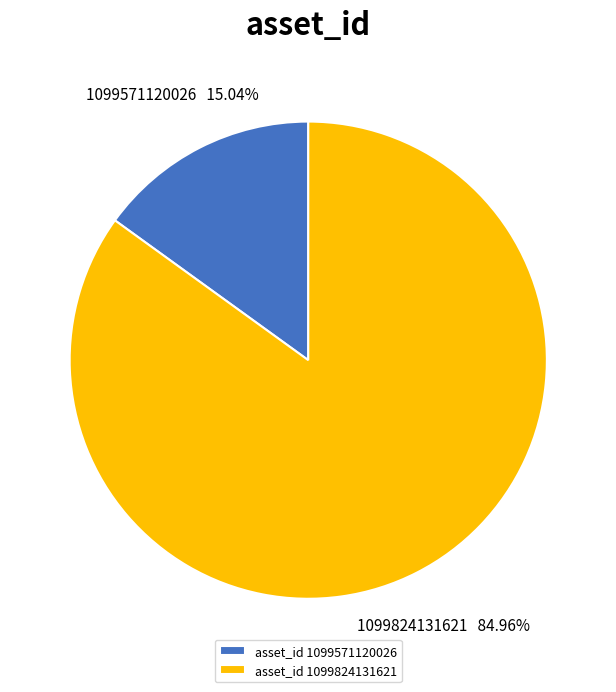

What is the smallest slice in the pie chart?

asset_id 1099571120026